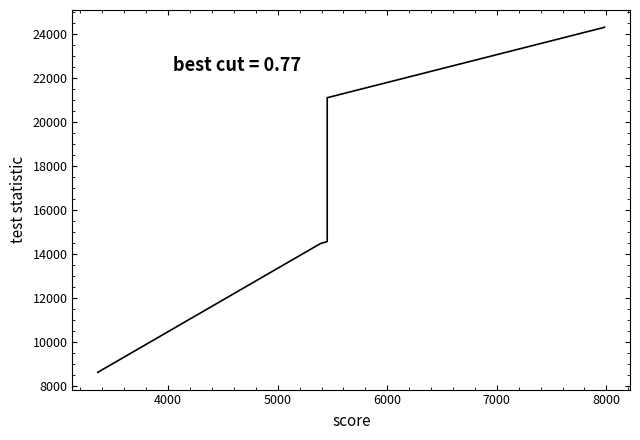

Reading right to left, list all the values displayed in this chart.

24305	24304	21105	14577	14574	14572	14549	14547	14476	8631